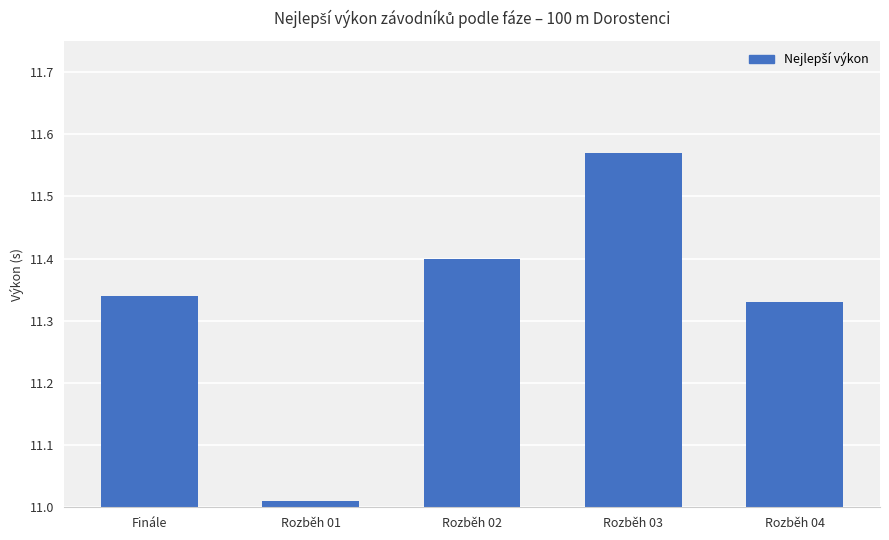

At which label is the value closest to 11?

Rozběh 01